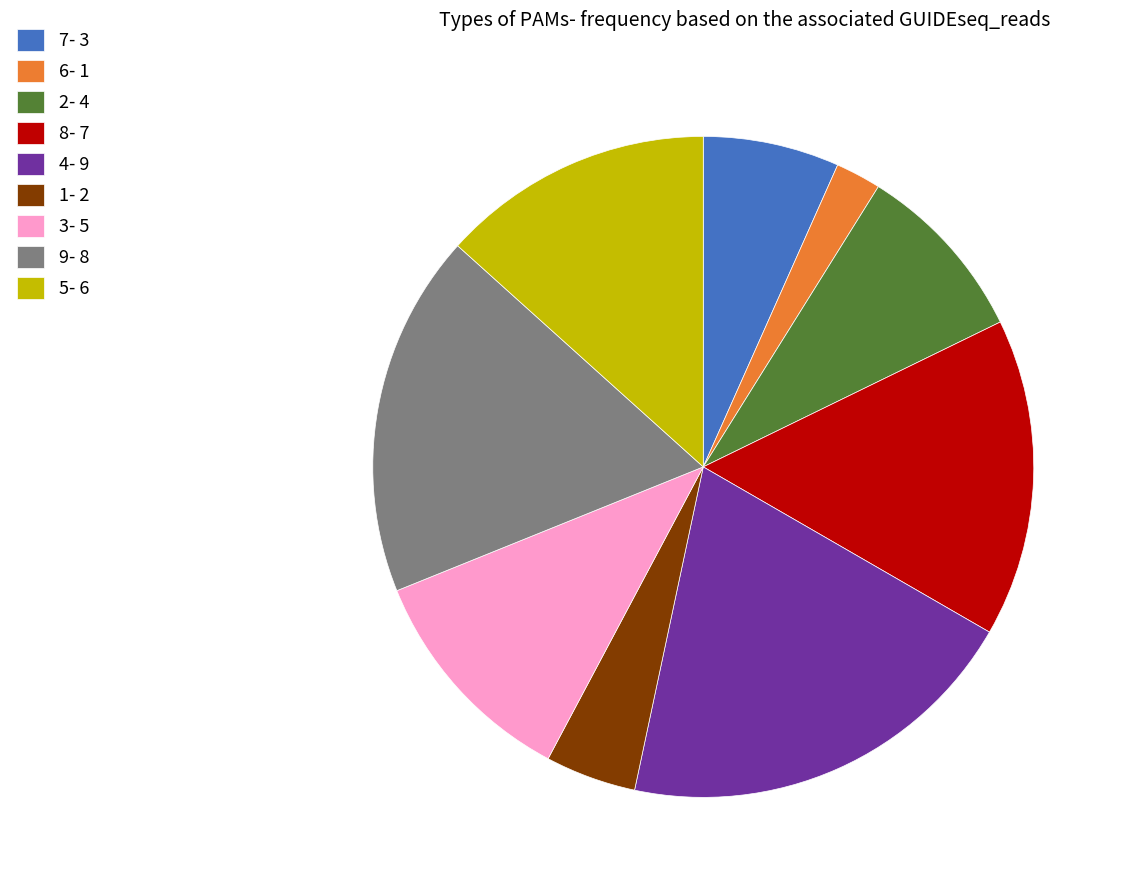

Which category has the smallest portion of the pie?

6- 1